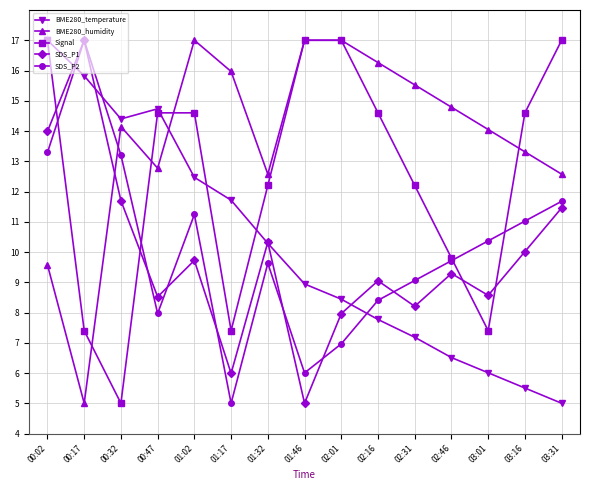

How many times do Signal and SDS_P1 cross each other?

4